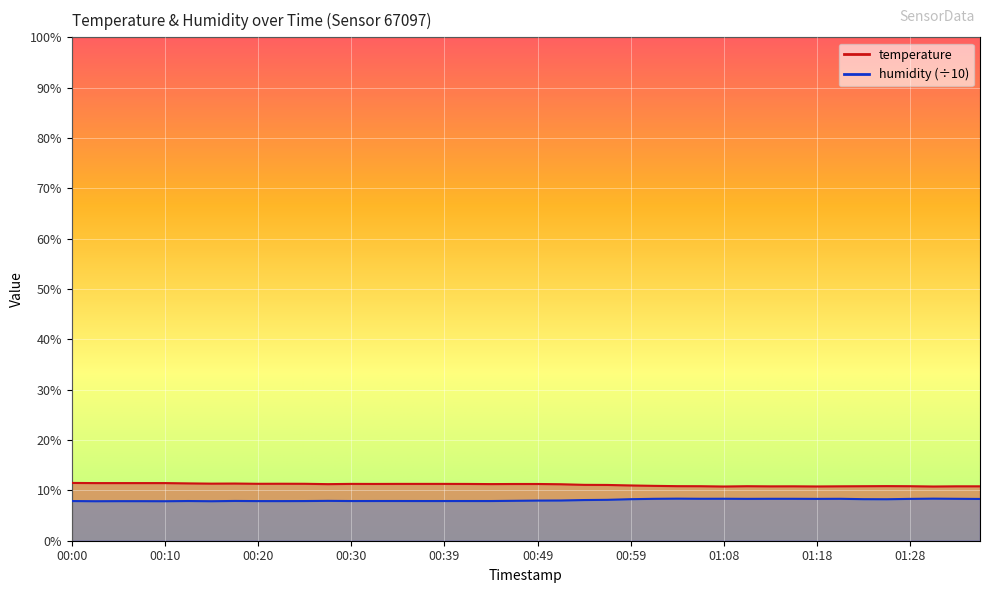

List the series in order of their overall mean, lowest first.

humidity, temperature